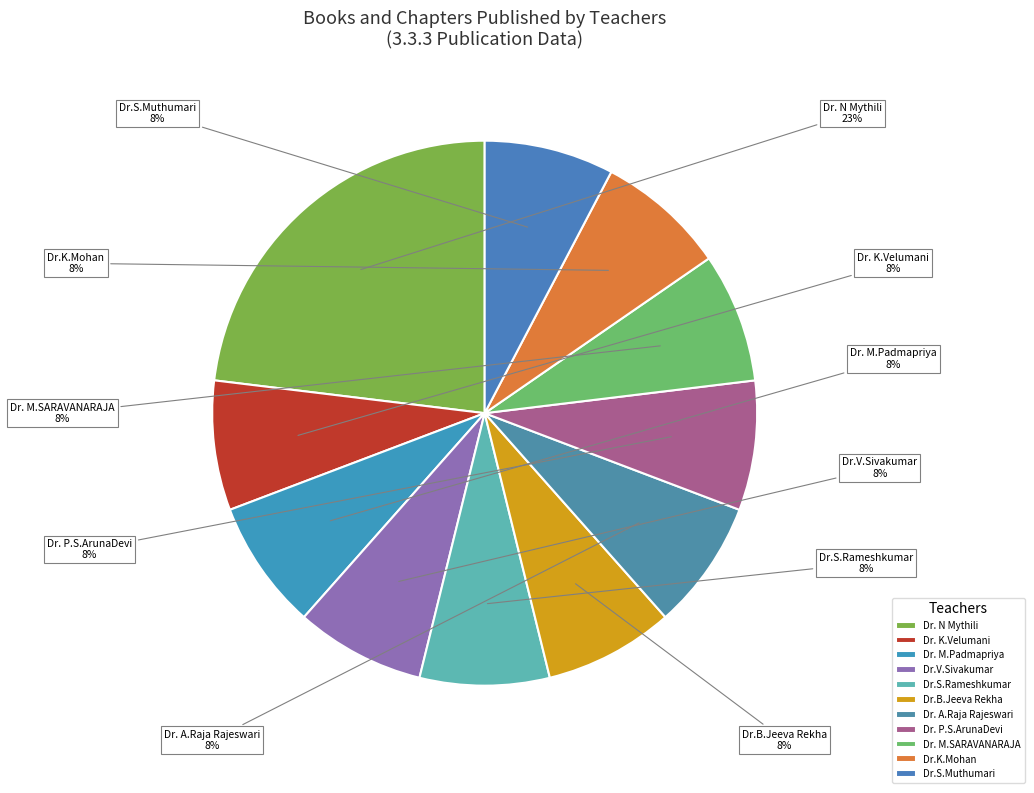

True or false: Dr.B.Jeeva Rekha accounts for 8% of the total.

True